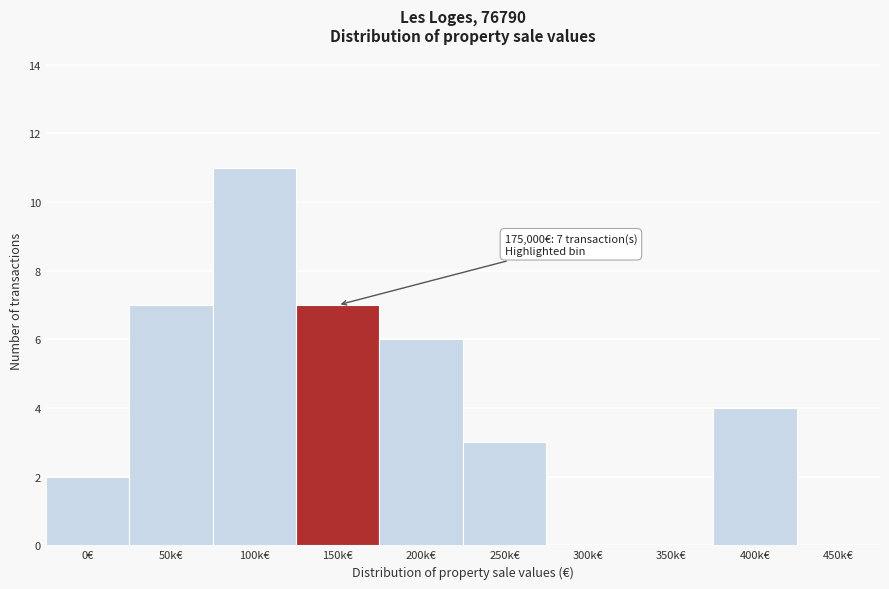

Reading right to left, extract all data points from this chart.

450k€=0	400k€=4	350k€=0	300k€=0	250k€=3	200k€=6	150k€=7	100k€=11	50k€=7	0€=2